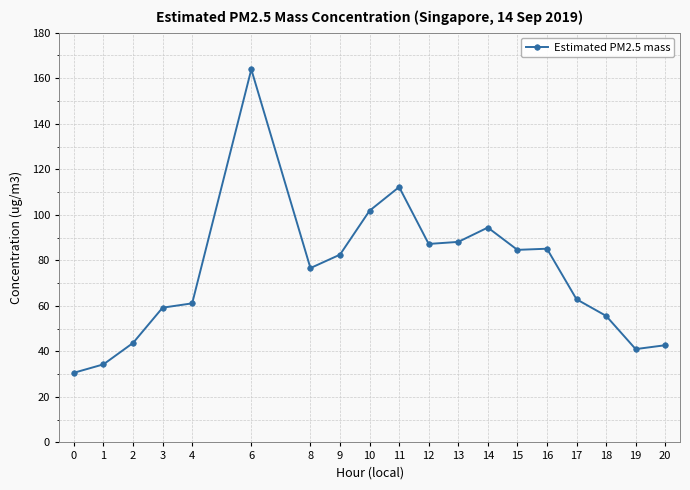

True or false: the data has more than 0 interior local peaks.

True